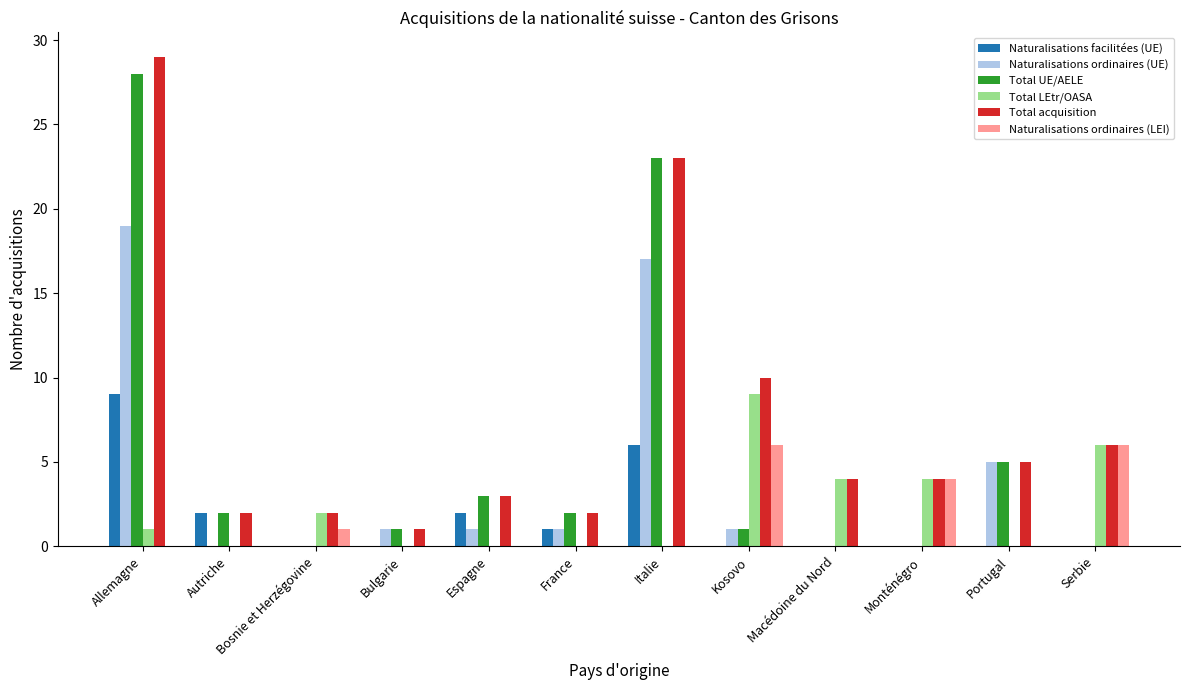

How many groups of bars are there?

12